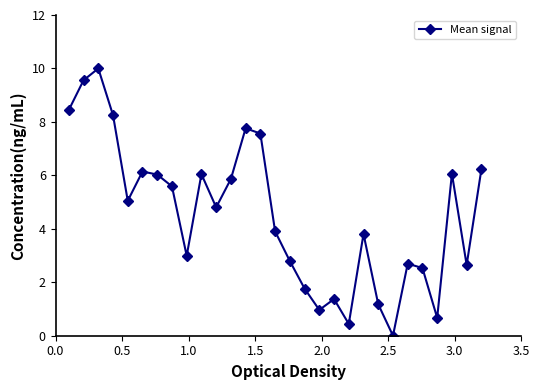

What is the average value?

4.5